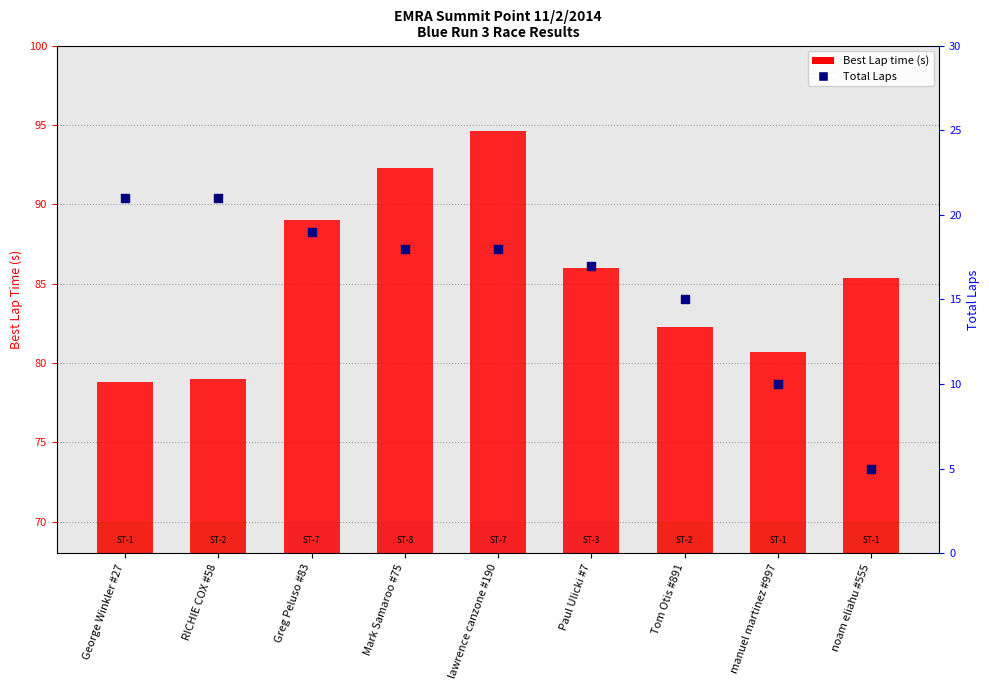

Is the value of Best Lap time (s) at Tom Otis #891 greater than the value of Total Laps at lawrence canzone #190?

Yes